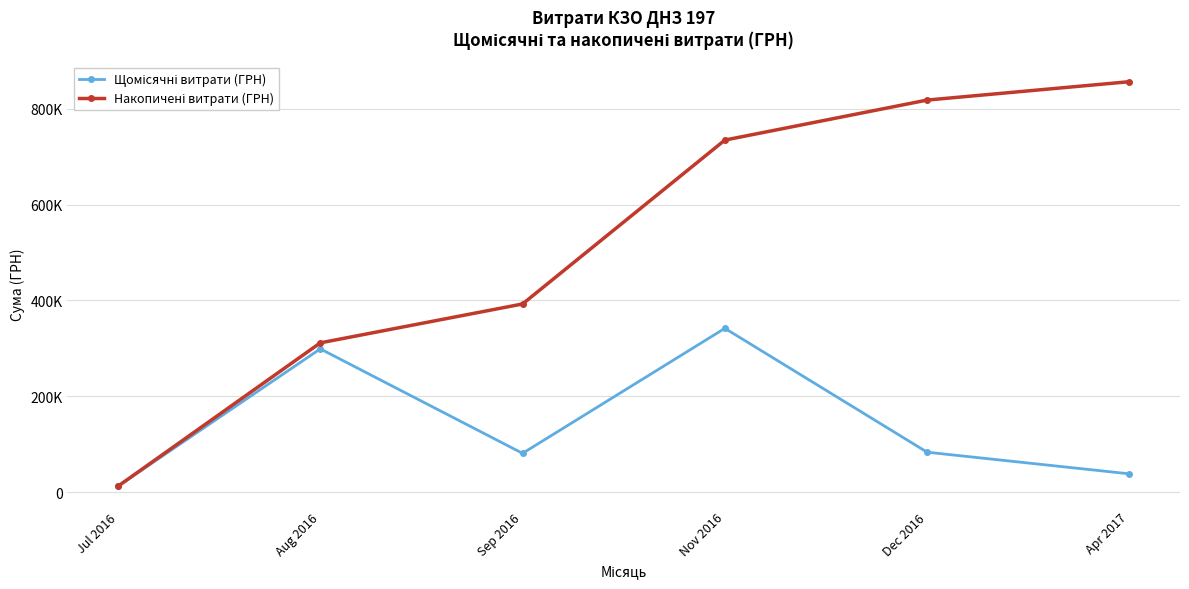

Does the chart have visible grid lines?

Yes